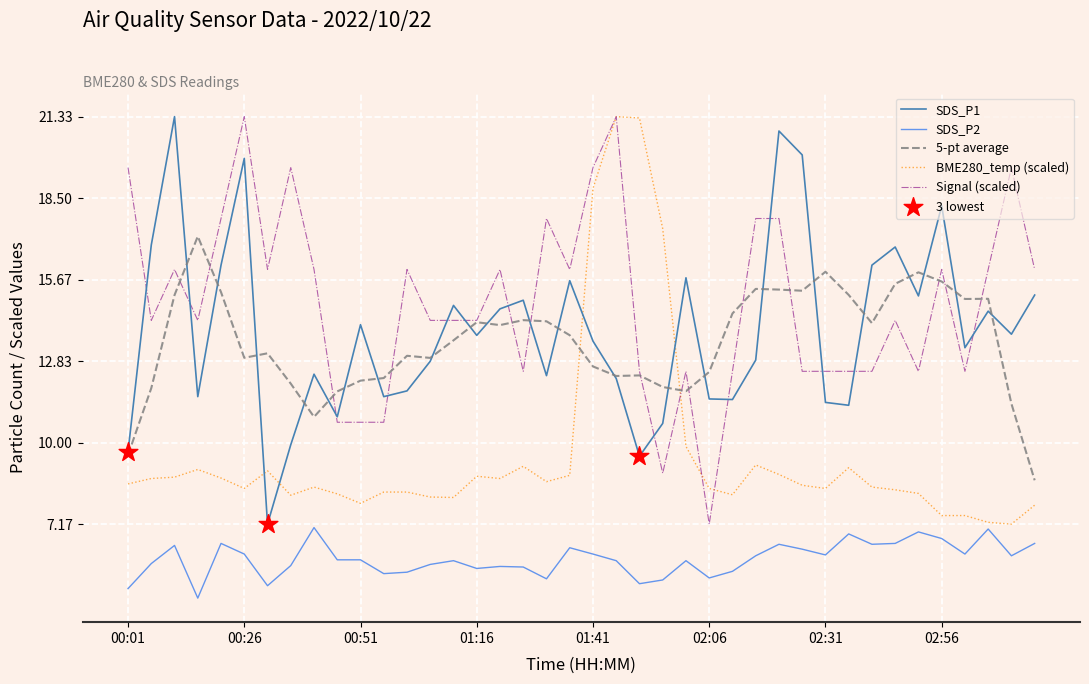

Which series has the largest total across all categories?

Signal (scaled)